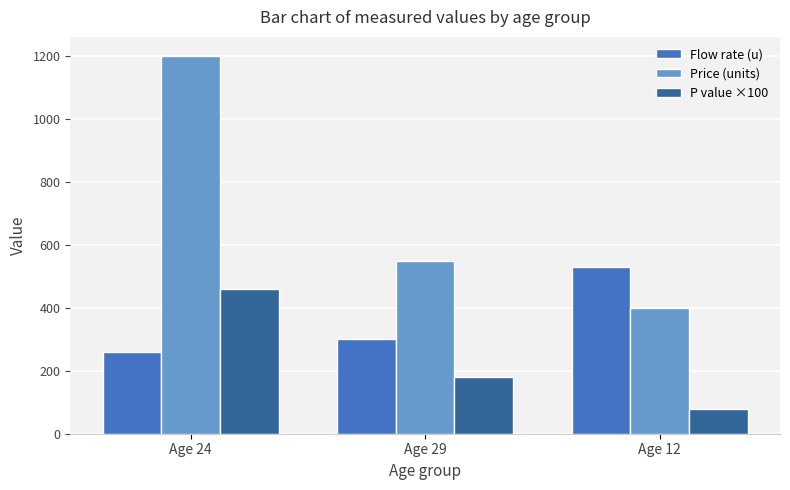

Is the value of P value ×100 at Age 24 greater than the value of Price (units) at Age 24?

No